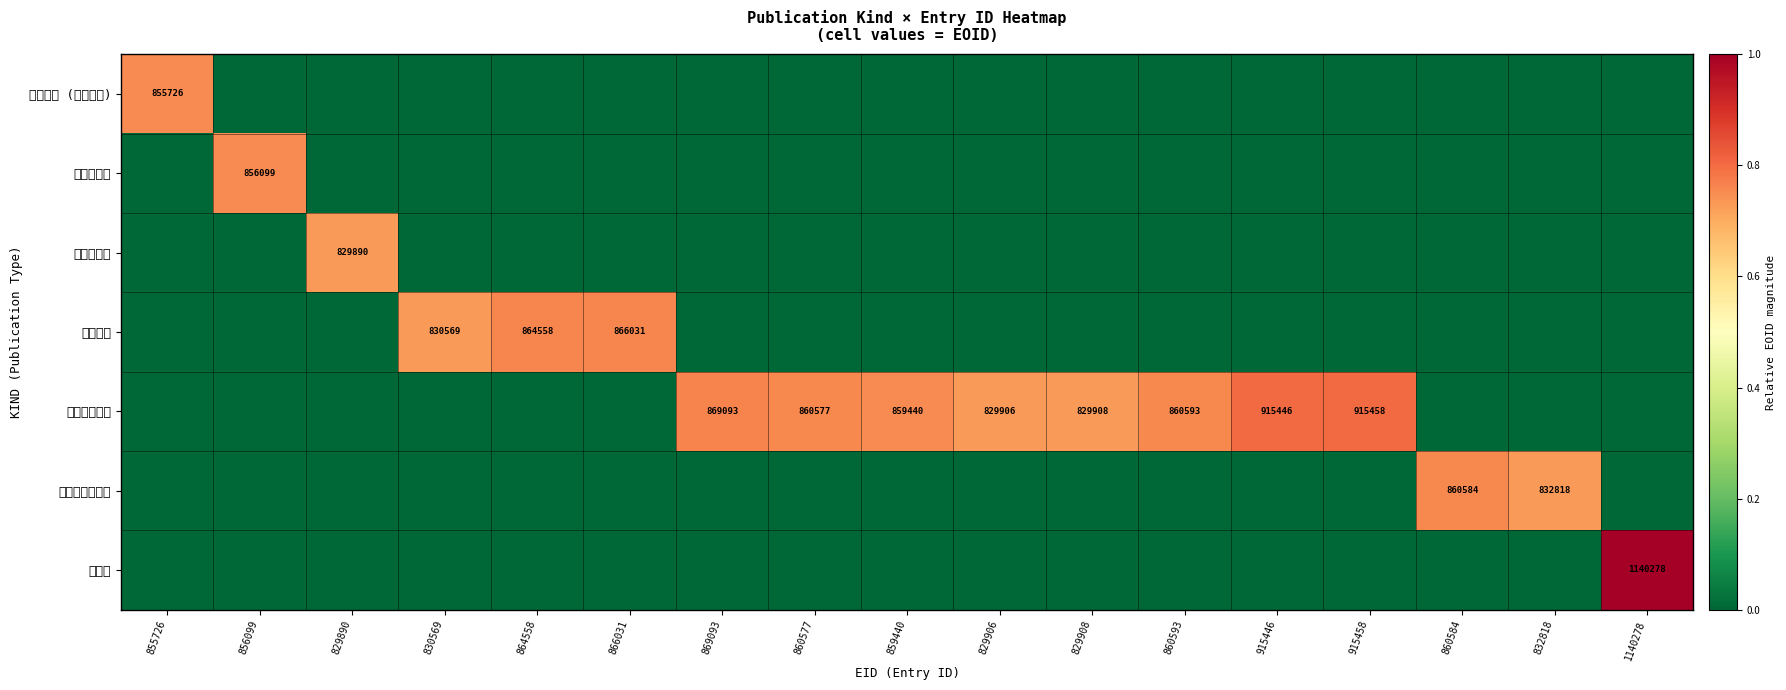

List the labels in order of 国内講演発表 value, smallest first.

855726, 856099, 829890, 830569, 864558, 866031, 860584, 832818, 1140278, 829906, 829908, 859440, 860577, 860593, 869093, 915446, 915458